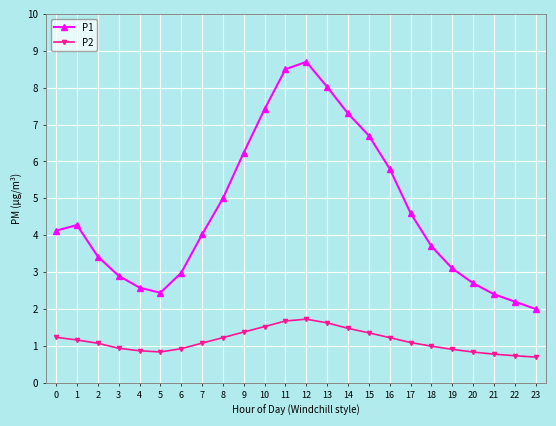

Is this an area chart (filled region under the line)?

No